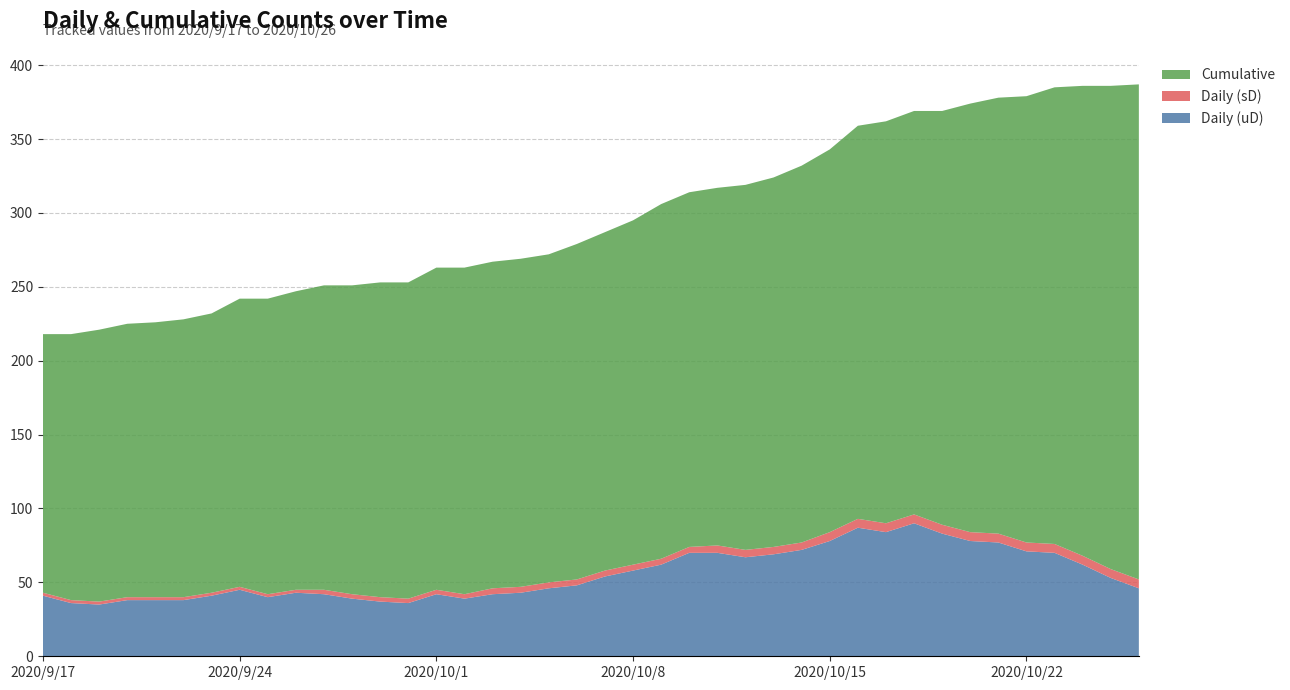

Reading left to right, what are all the values shown in this chart?

Daily (uD): 2020/9/17=41	2020/9/18=36	2020/9/19=35	2020/9/20=38	2020/9/21=38	2020/9/22=38	2020/9/23=41	2020/9/24=45	2020/9/25=40	2020/9/26=43	2020/9/27=42	2020/9/28=39	2020/9/29=37	2020/9/30=36	2020/10/1=42	2020/10/2=39	2020/10/3=42	2020/10/4=43	2020/10/5=46	2020/10/6=48	2020/10/7=54	2020/10/8=58	2020/10/9=62	2020/10/10=70	2020/10/11=70	2020/10/12=67	2020/10/13=69	2020/10/14=72	2020/10/15=78	2020/10/16=87	2020/10/17=84	2020/10/18=90	2020/10/19=83	2020/10/20=78	2020/10/21=77	2020/10/22=71	2020/10/23=70	2020/10/24=62	2020/10/25=53	2020/10/26=46
Daily (sD): 2020/9/17=2	2020/9/18=2	2020/9/19=2	2020/9/20=2	2020/9/21=2	2020/9/22=2	2020/9/23=2	2020/9/24=2	2020/9/25=2	2020/9/26=2	2020/9/27=3	2020/9/28=3	2020/9/29=3	2020/9/30=3	2020/10/1=3	2020/10/2=3	2020/10/3=4	2020/10/4=4	2020/10/5=4	2020/10/6=4	2020/10/7=4	2020/10/8=4	2020/10/9=4	2020/10/10=4	2020/10/11=5	2020/10/12=5	2020/10/13=5	2020/10/14=5	2020/10/15=6	2020/10/16=6	2020/10/17=6	2020/10/18=6	2020/10/19=6	2020/10/20=6	2020/10/21=6	2020/10/22=6	2020/10/23=6	2020/10/24=6	2020/10/25=6	2020/10/26=6
Cumulative: 2020/9/17=175	2020/9/18=180	2020/9/19=184	2020/9/20=185	2020/9/21=186	2020/9/22=188	2020/9/23=189	2020/9/24=195	2020/9/25=200	2020/9/26=202	2020/9/27=206	2020/9/28=209	2020/9/29=213	2020/9/30=214	2020/10/1=218	2020/10/2=221	2020/10/3=221	2020/10/4=222	2020/10/5=222	2020/10/6=227	2020/10/7=229	2020/10/8=233	2020/10/9=240	2020/10/10=240	2020/10/11=242	2020/10/12=247	2020/10/13=250	2020/10/14=255	2020/10/15=259	2020/10/16=266	2020/10/17=272	2020/10/18=273	2020/10/19=280	2020/10/20=290	2020/10/21=295	2020/10/22=302	2020/10/23=309	2020/10/24=318	2020/10/25=327	2020/10/26=335